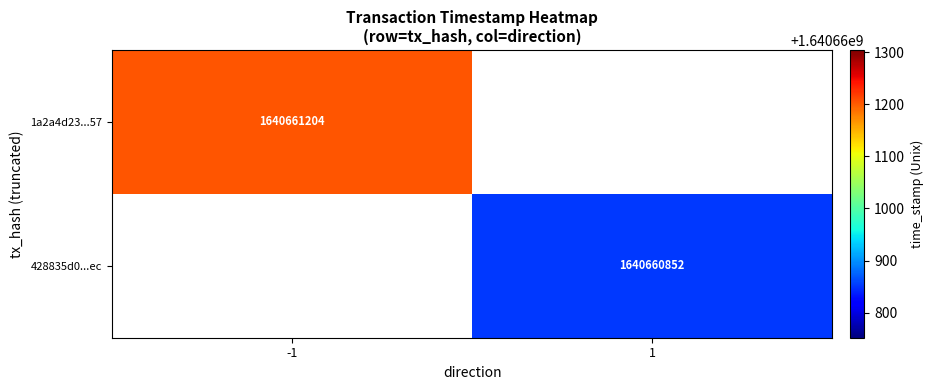

Rank the series by their average value, from highest to lowest.

1a2a4d2307d88a3c7fedde01714a8483b532e57, 428835d0d78f36c6296162ede15a121add4a4ec